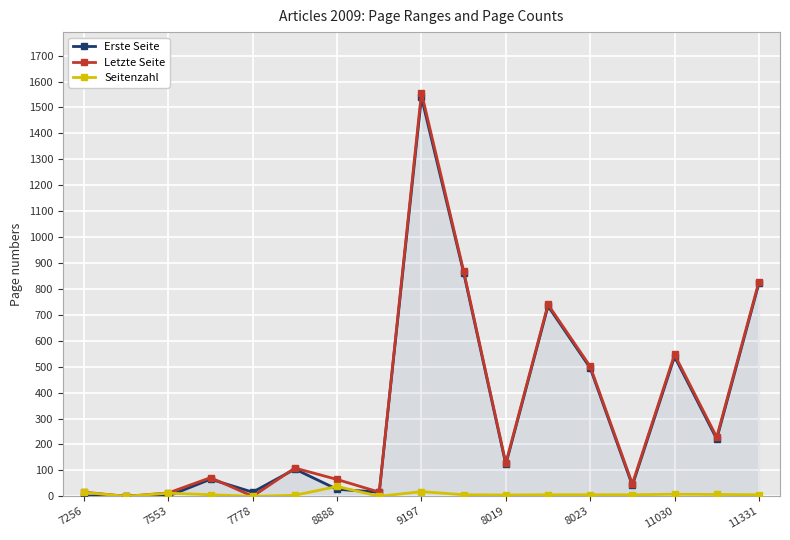

Rank the series by their maximum value, from lowest to highest.

Seitenzahl, Erste Seite, Letzte Seite